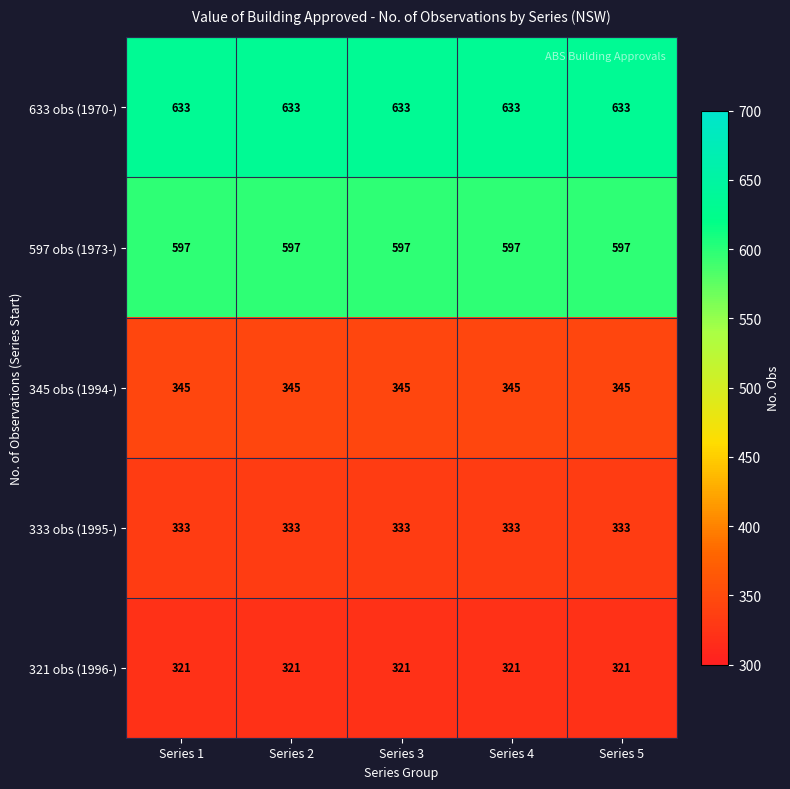

True or false: 321 obs (1996-) has a value of 544 at Series 5.

False